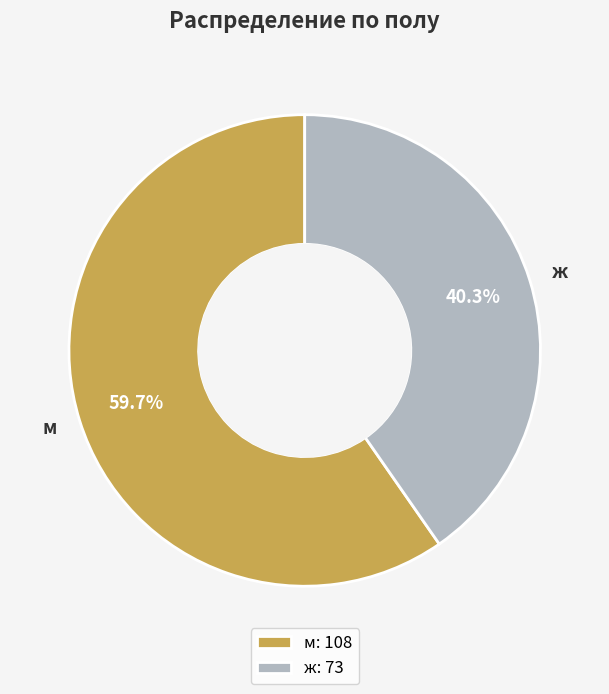

Is it true that ж is 30% of the pie?

False